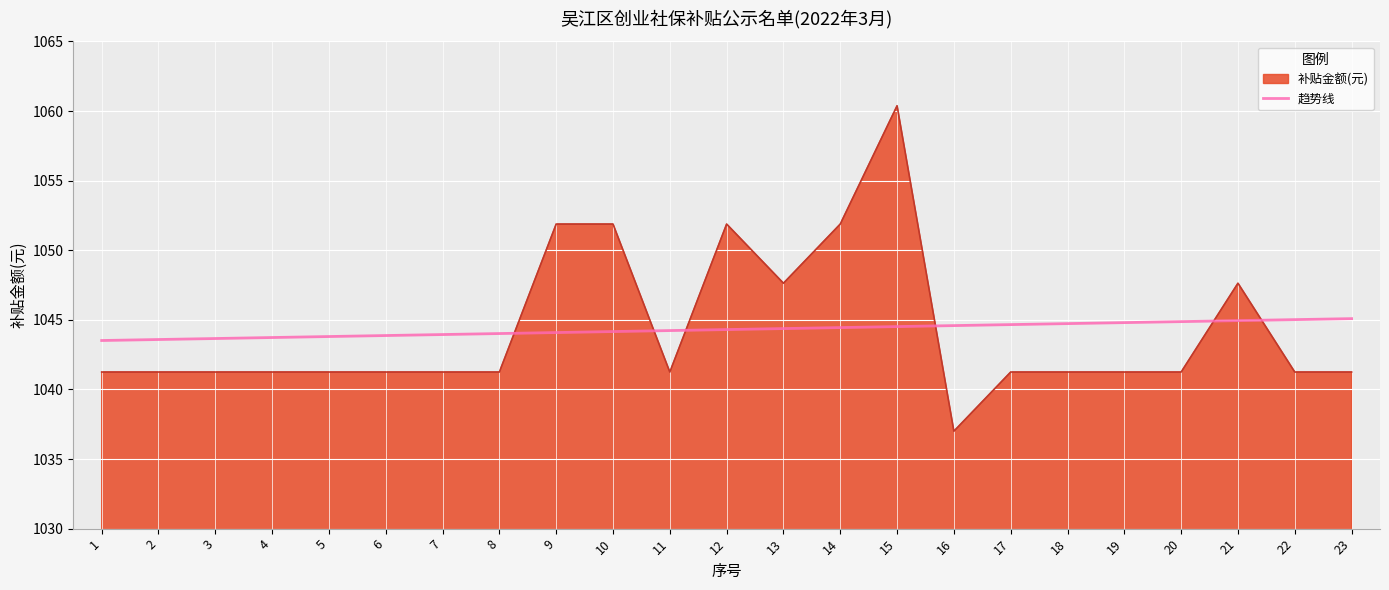

What is the difference between the 补贴金额(元) values at 4 and 9?

10.6